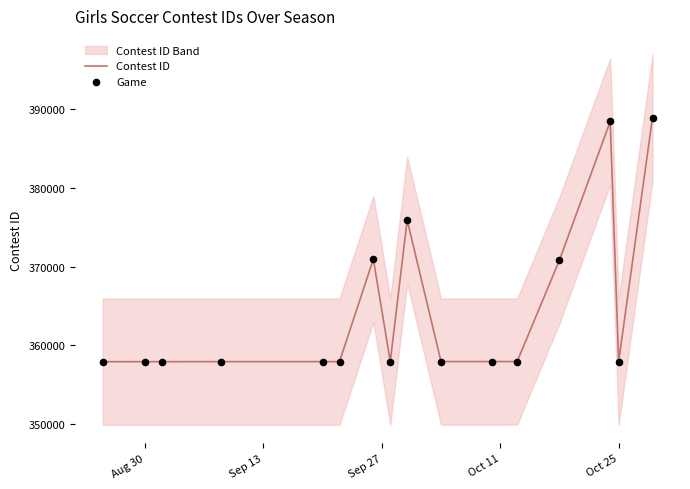

At how many categories does at least one series exceed 370944?

3